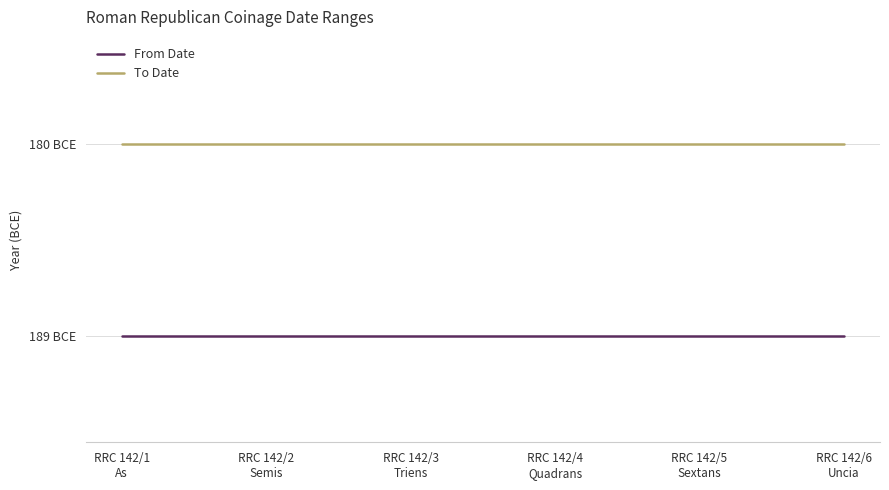

What is the sum of the To Date values at RRC 142/1
As and RRC 142/5
Sextans?

-360